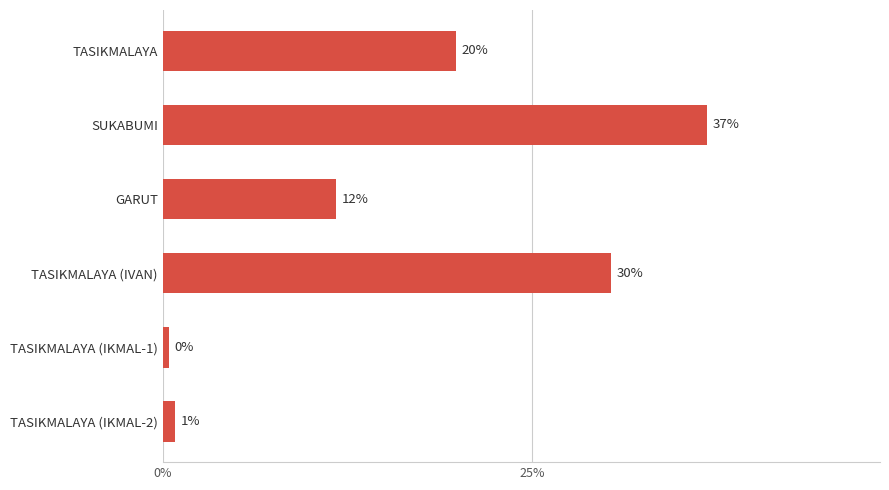

Are the bars horizontal?

Yes